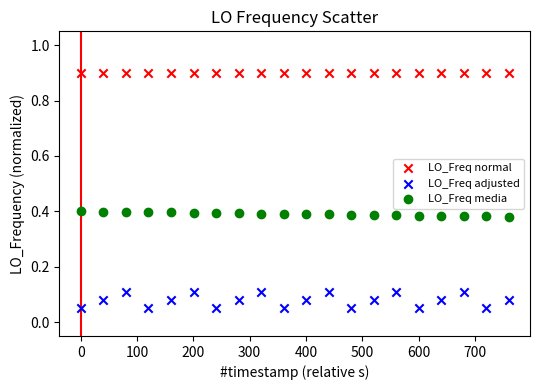

Which series reaches the maximum Y coordinate?

LO_Freq normal